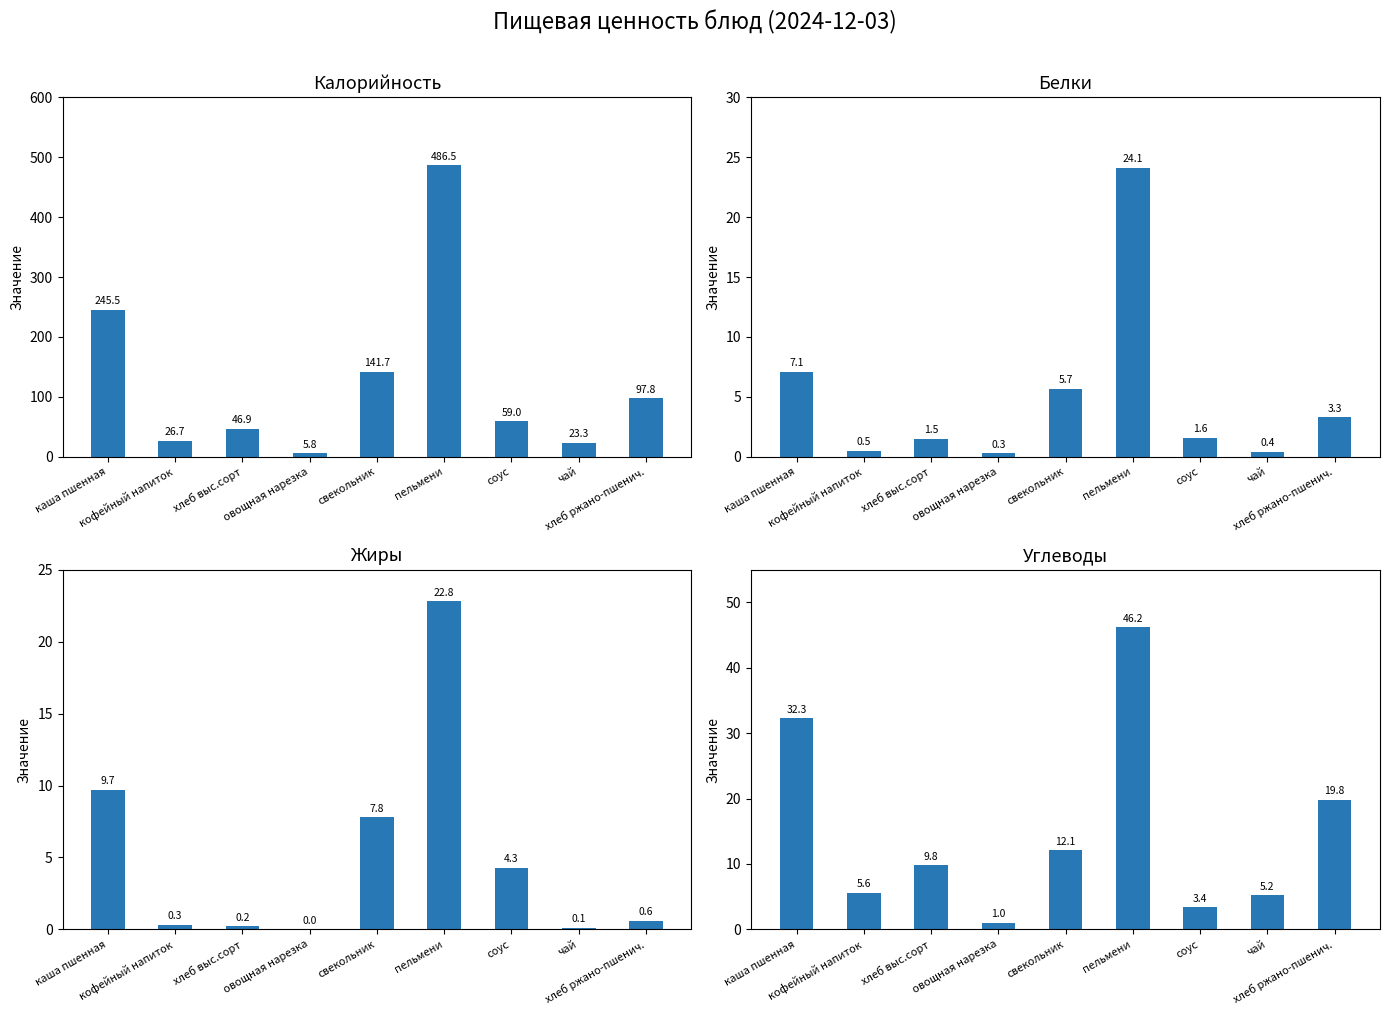

Are the bars horizontal?

No